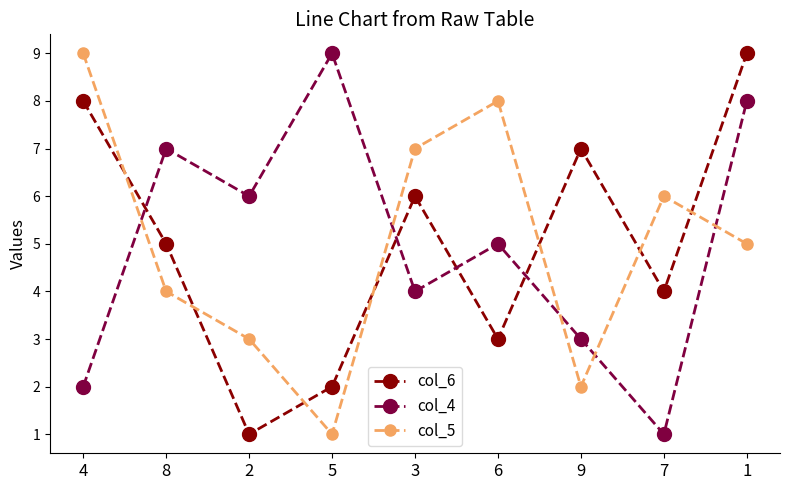

What is the maximum value shown in the chart?

9